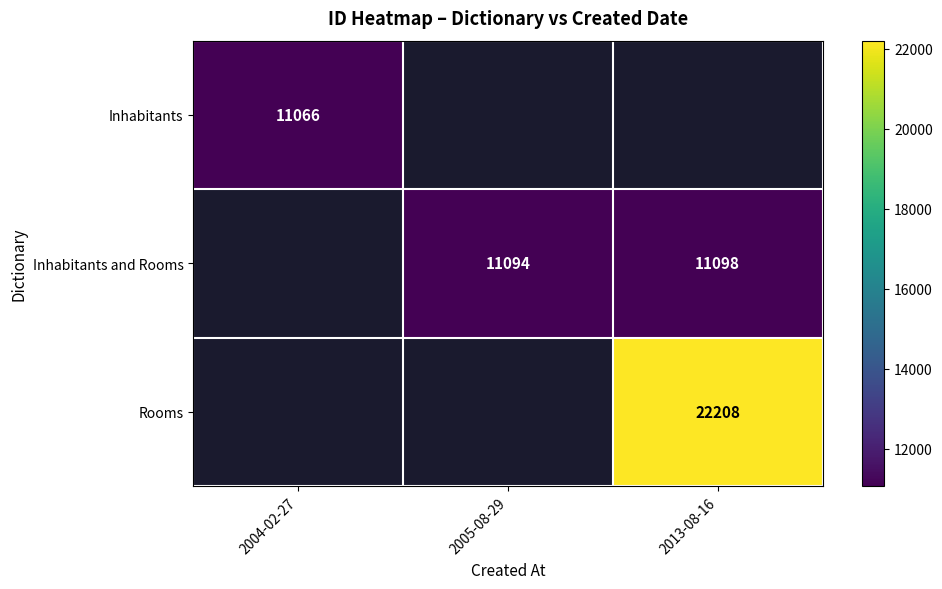

True or false: Inhabitants has a value of 11066 at 2004-02-27.

True